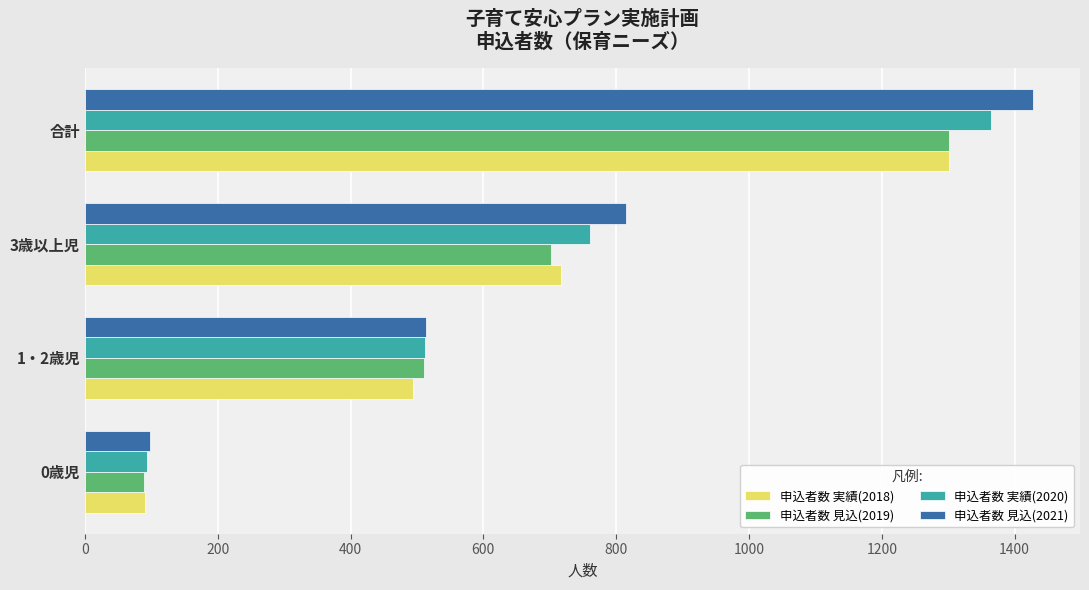

Which series has the largest range (max minus min)?

申込者数 見込(2021)